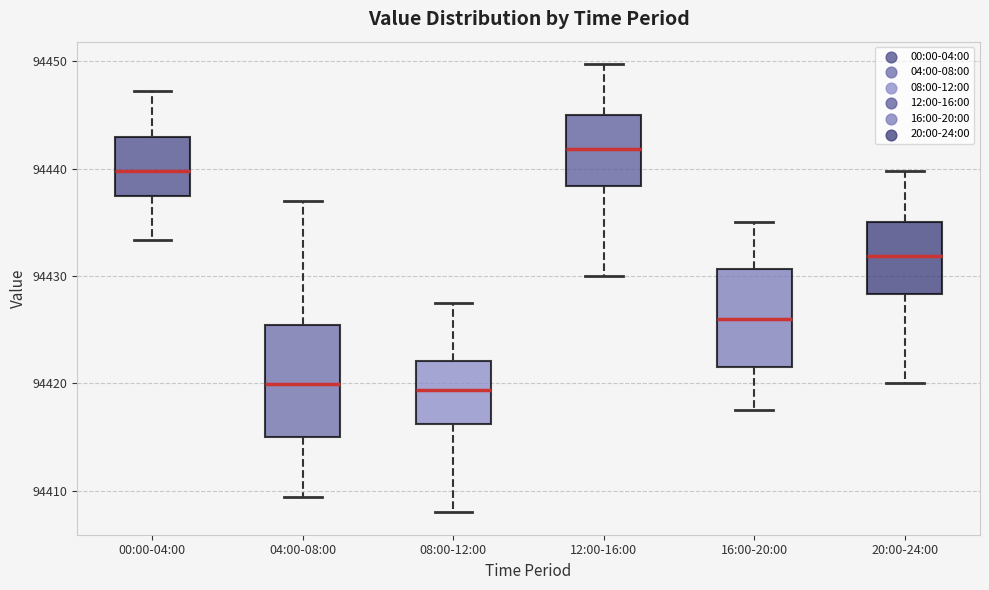

Which box is the tallest, from its lower edge to its upper edge?

04:00-08:00